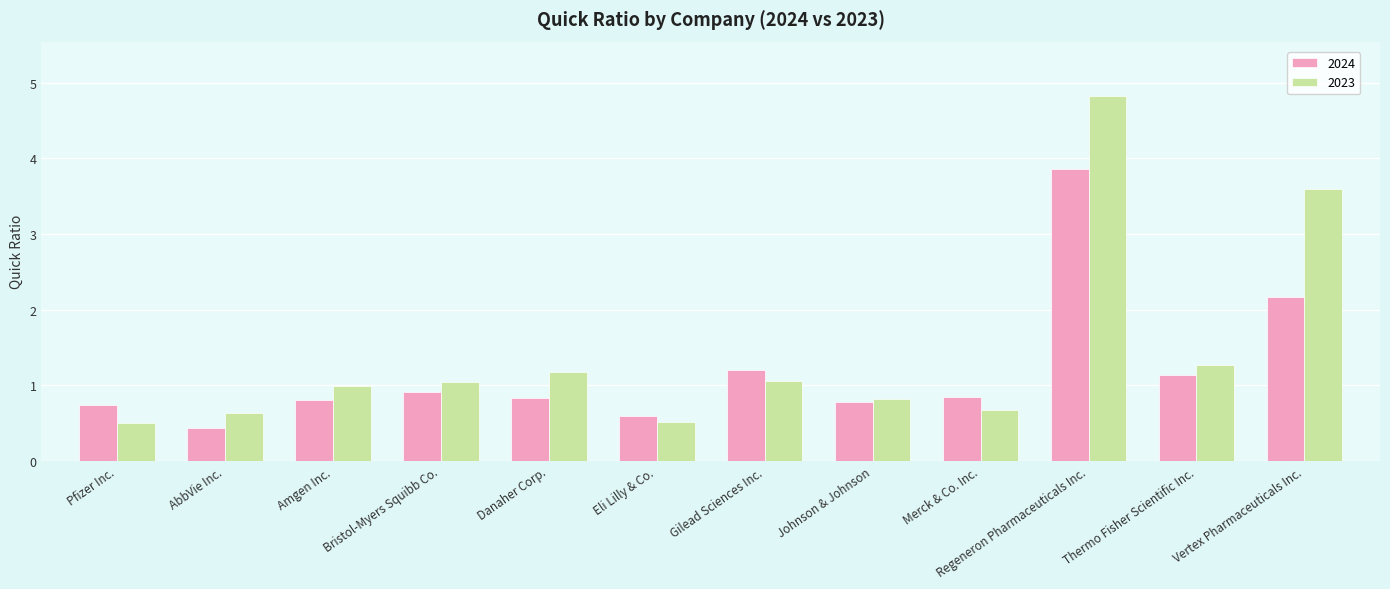

What is the value of the 2023 bar at the 5th from the left?

1.2